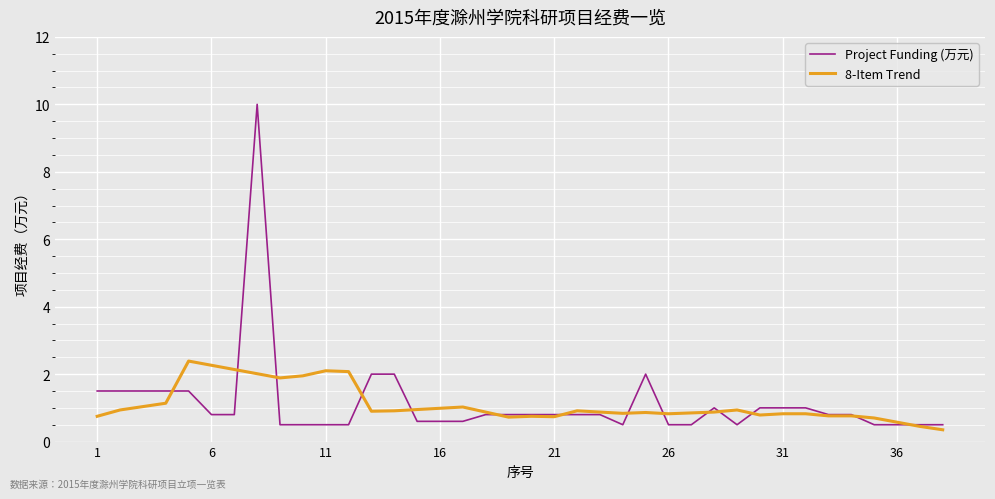

List the series in order of their peak value, lowest first.

8-Item Trend, Project Funding (万元)